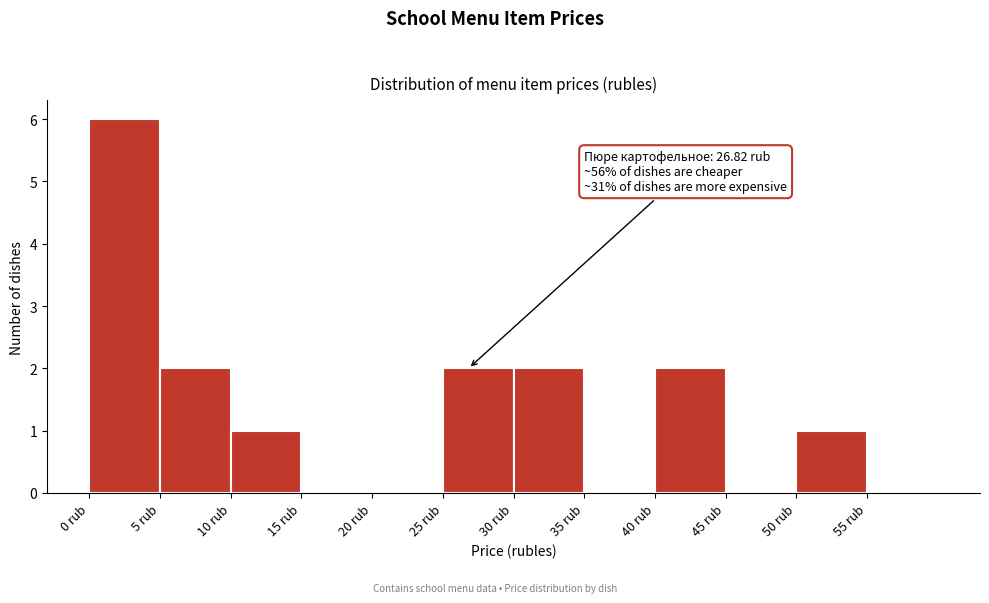

Over which range of the x-axis is the bar tallest?

0 to 5